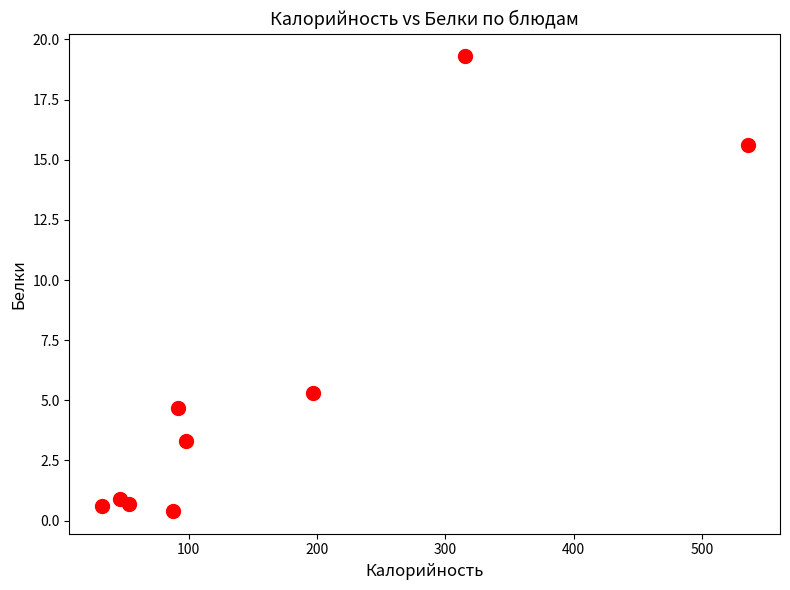

What is the average Y value?

5.6